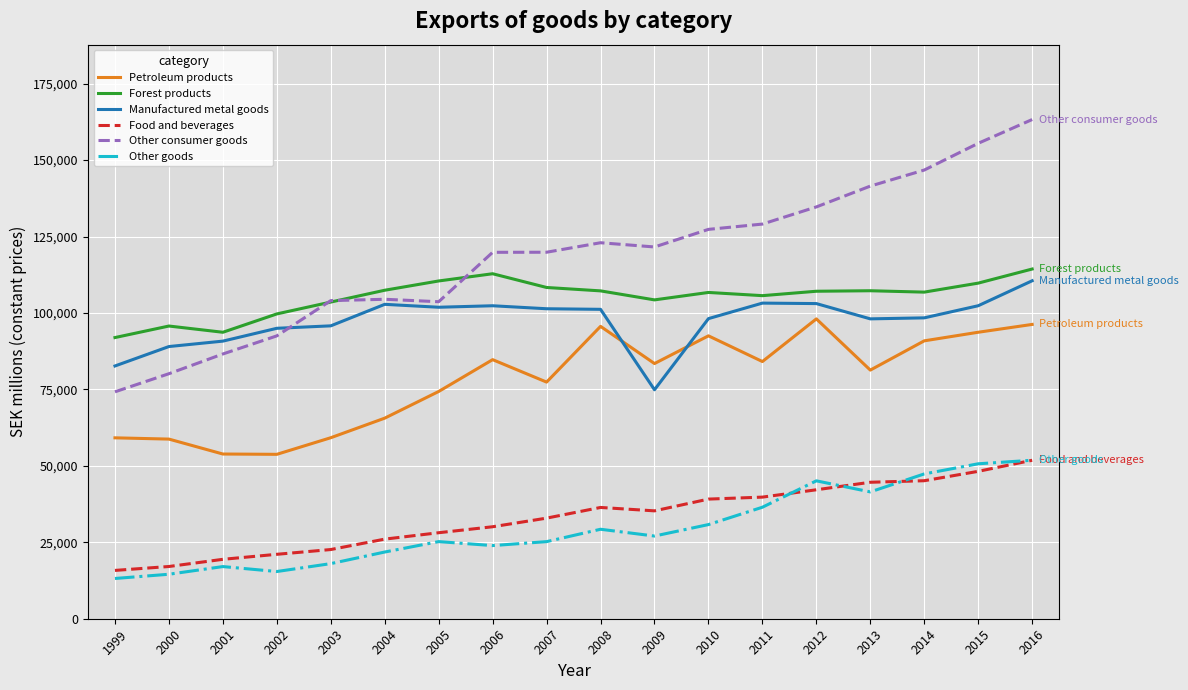

What value does the Food and beverages series have at 2002?

21072.1